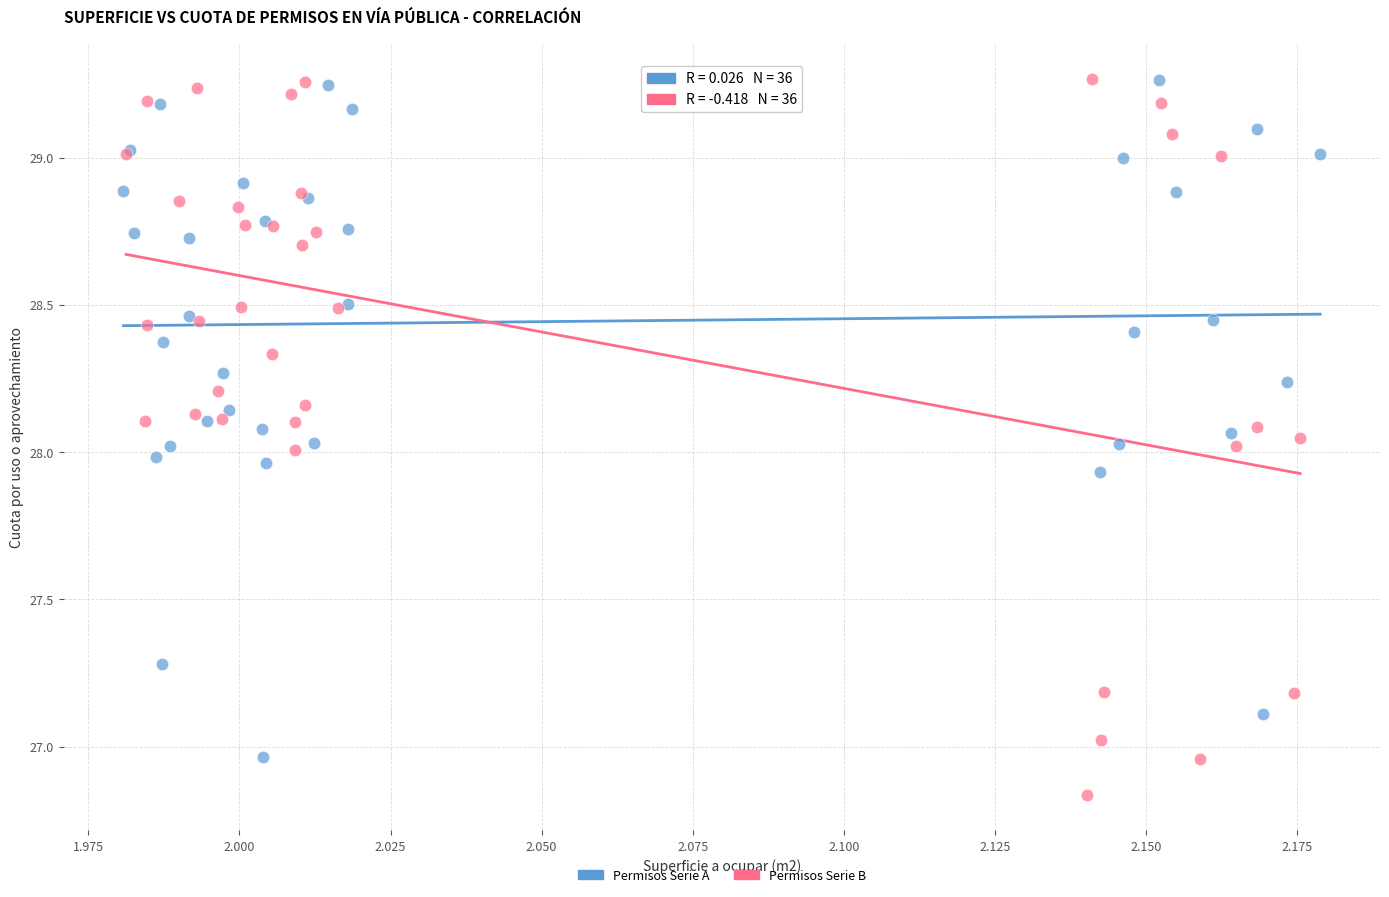

Which series has the largest Y range (max minus min)?

Permisos Serie B